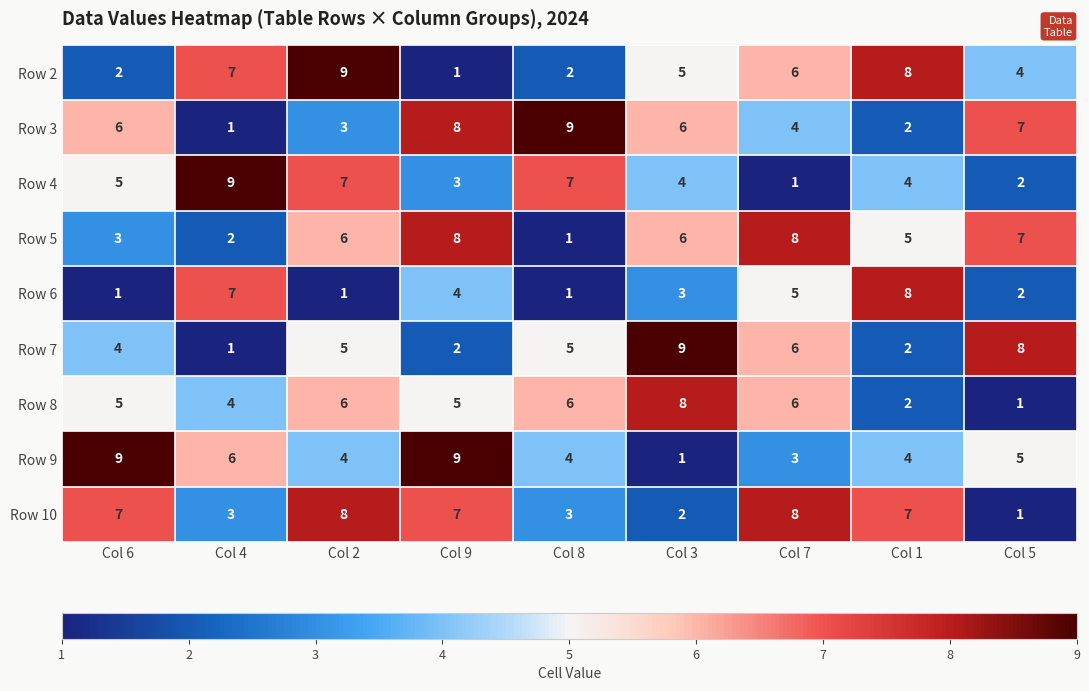

What is the spread (max minus min) of values at Col 8?

8